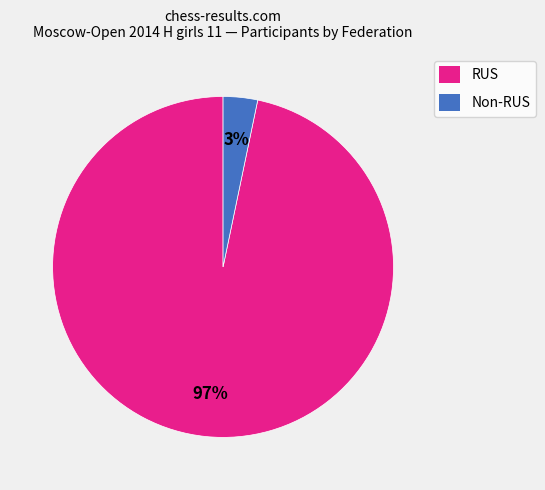

To the nearest percent, what is the average slice percentage?

50%